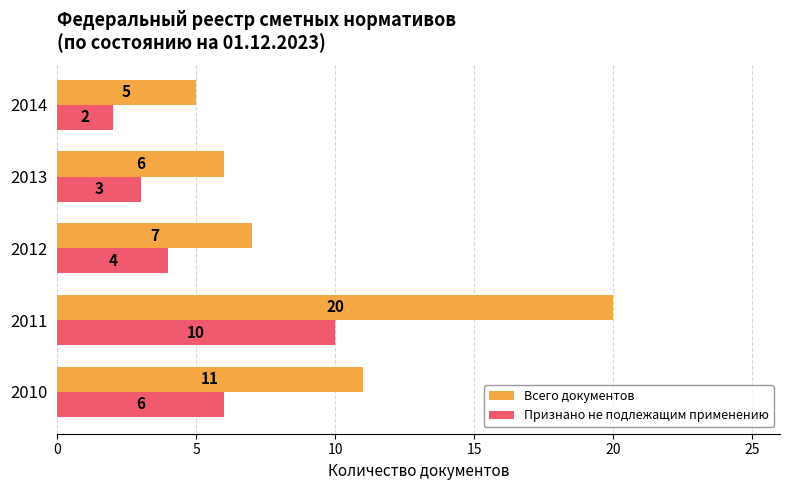

What is the smallest value displayed?

2